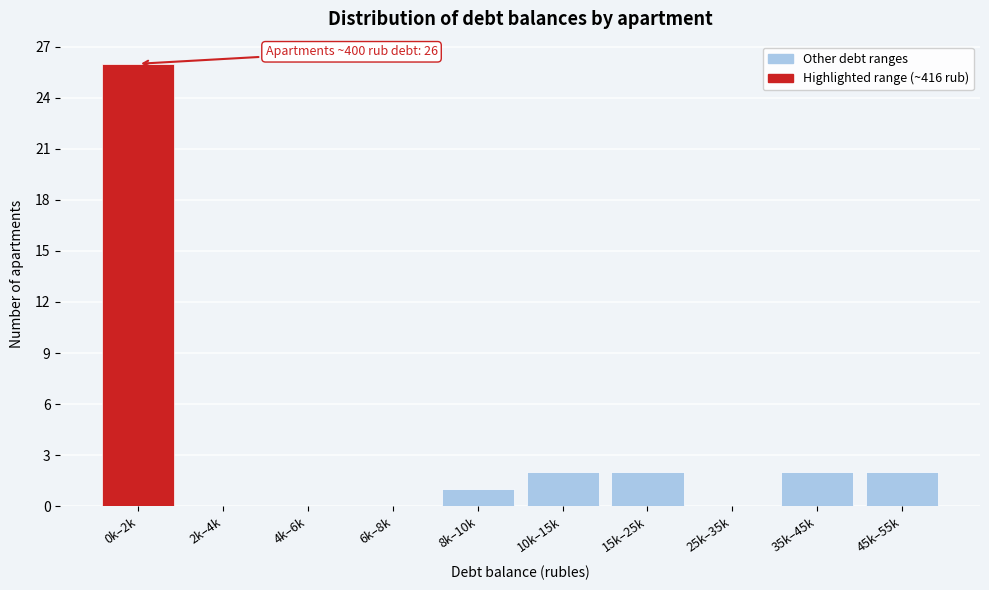

Reading left to right, list all the values displayed in this chart.

0k–2k=26	2k–4k=0	4k–6k=0	6k–8k=0	8k–10k=1	10k–15k=2	15k–25k=2	25k–35k=0	35k–45k=2	45k–55k=2